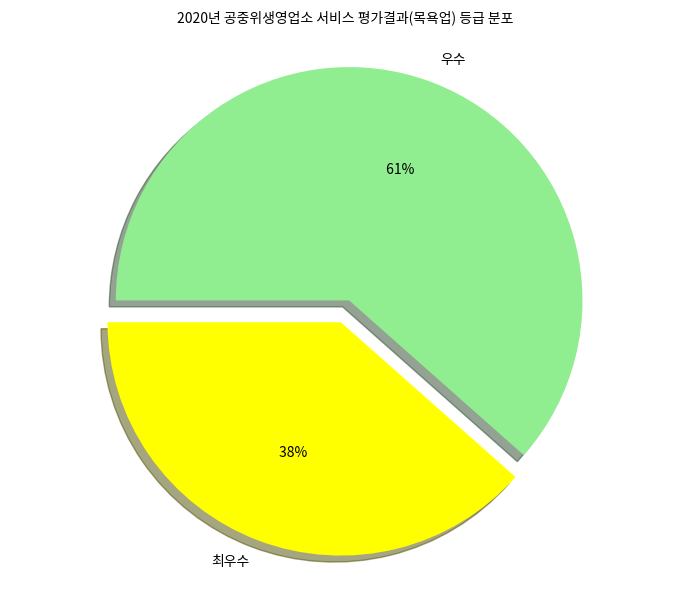

Approximately how many times larger is the value at 최우수 compared to 우수?

0.6